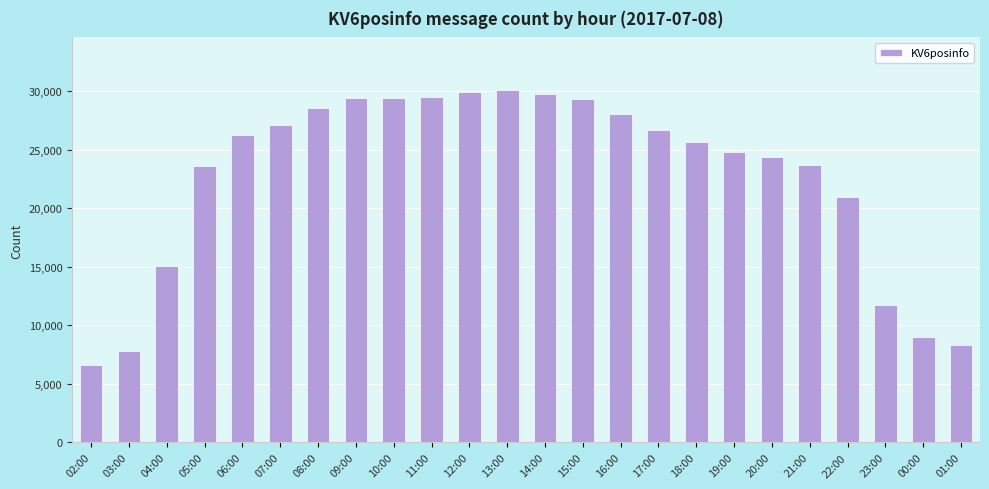

How many series are shown in this chart?

1